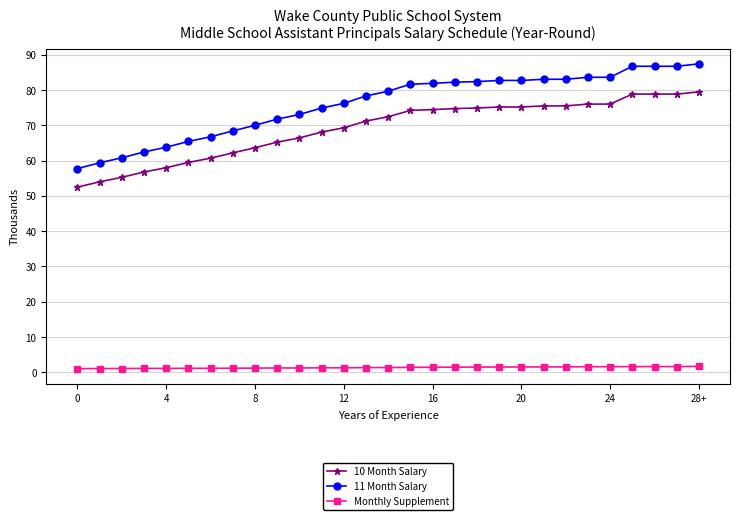

Which category has the highest value across all series?

28+